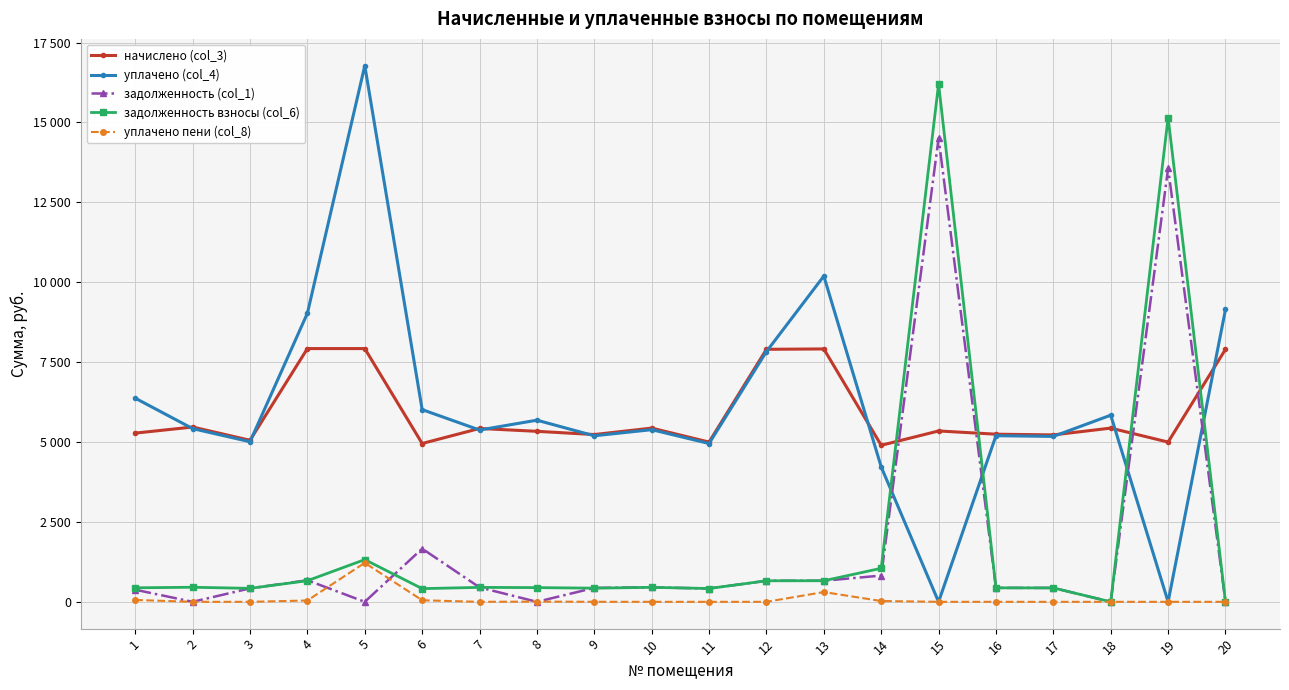

The value of начислено (col_3) at 8 is 5335.0. True or false?

True